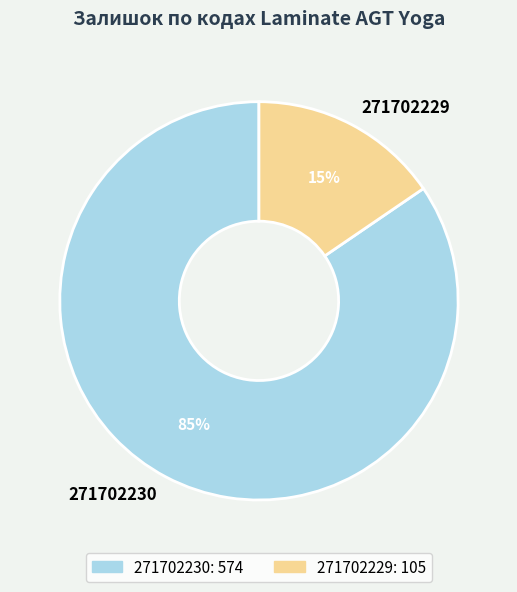

To the nearest percent, what is the average slice percentage?

50%